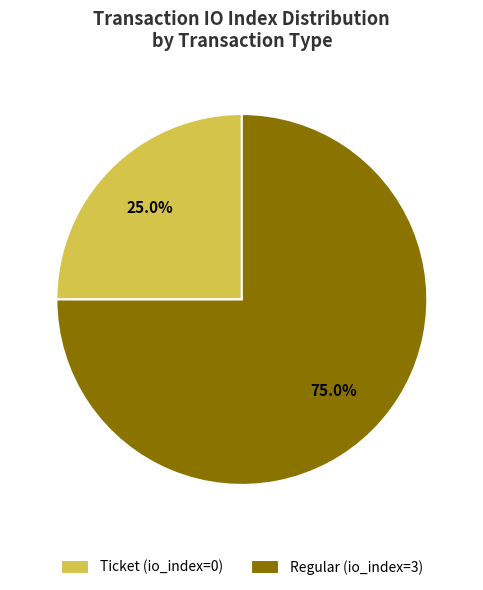

What portion of the pie excludes Ticket (io_index=0)?

75.0%